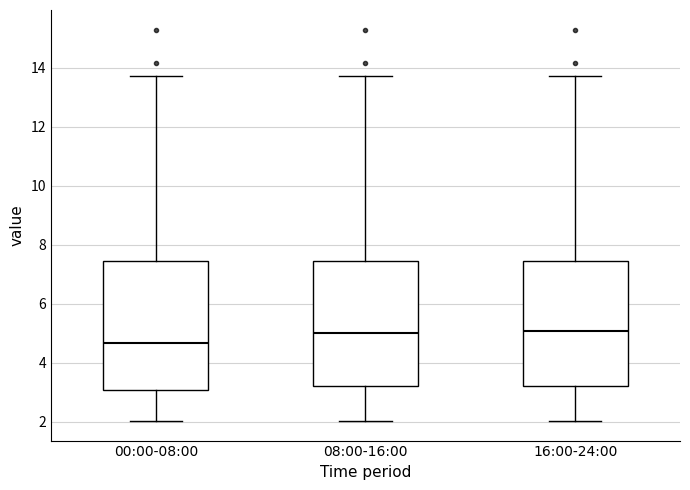

Reading left to right, read every box against the y-axis: the position of its median line, the range the box covers, and the ends of its whiskers. The values are not printed on the chart, so give them approximately, as read against the axis.

00:00-08:00: median 4.6, box 3.0 to 7.4, whiskers 2.0 to 13.8
08:00-16:00: median 5.0, box 3.2 to 7.4, whiskers 2.0 to 13.8
16:00-24:00: median 5.0, box 3.2 to 7.4, whiskers 2.0 to 13.8